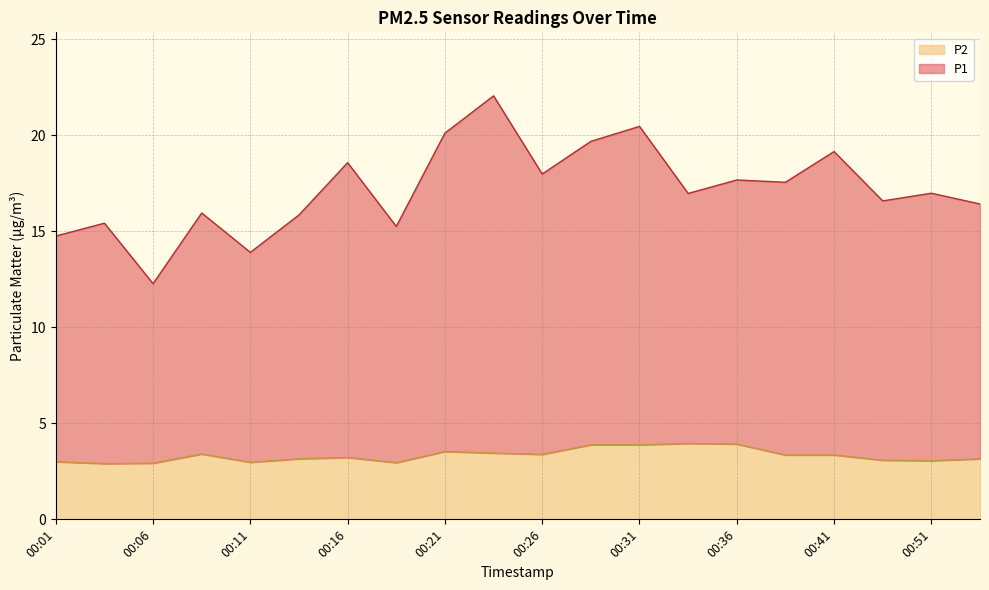

Where does the P2 series first go above 3?

00:08